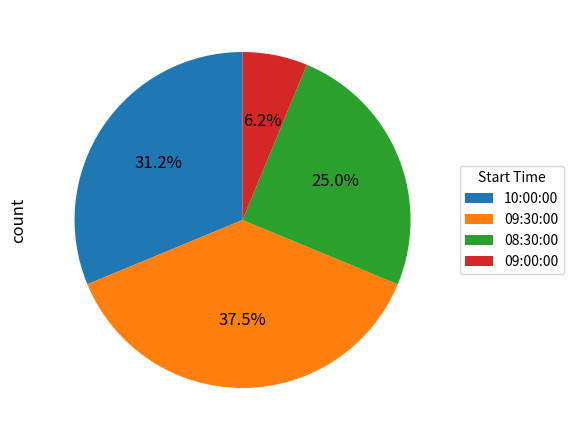

To the nearest percent, what is the average slice percentage?

25%